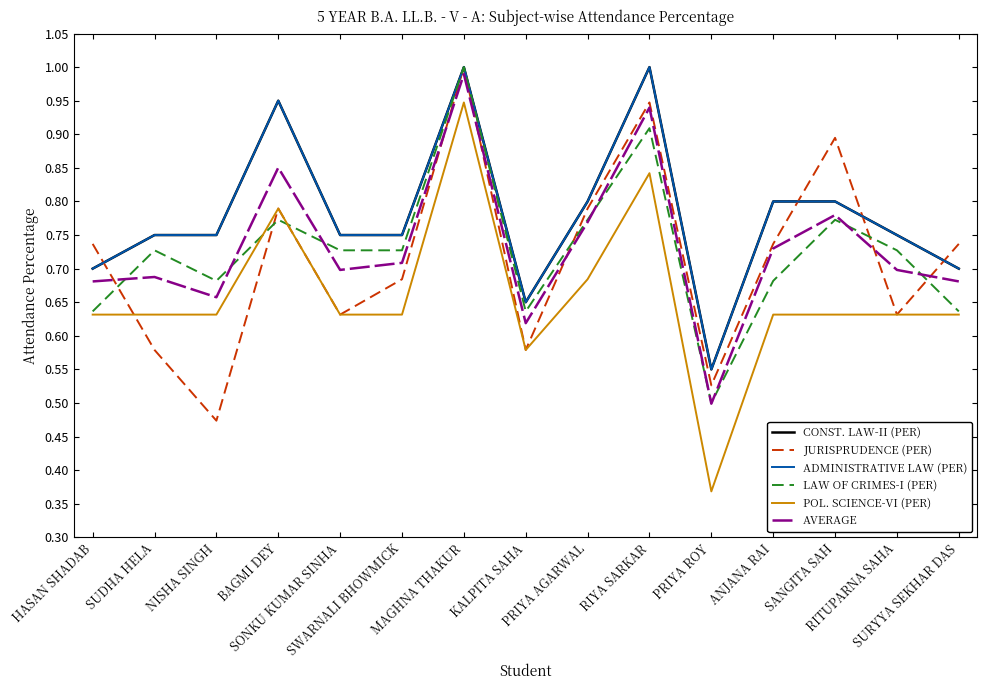

True or false: ADMINISTRATIVE LAW (PER) has more than 2 points higher than both neighbors.

True